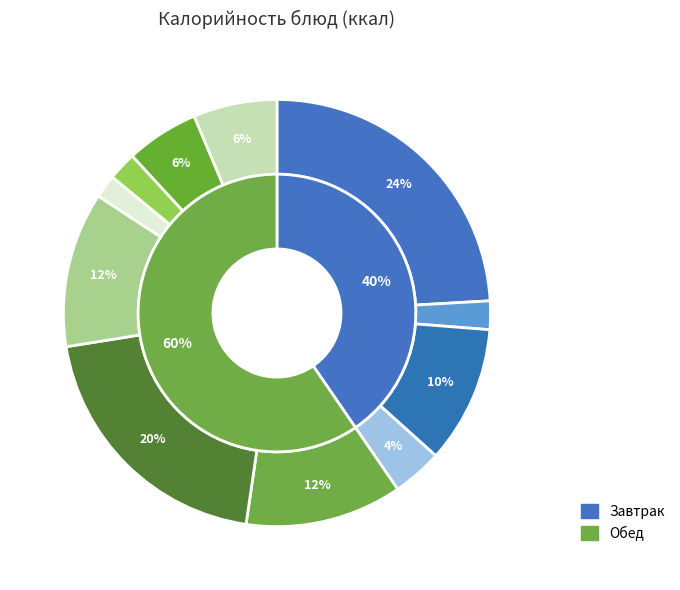

The Биточки slice represents 20% of the pie. True or false?

True